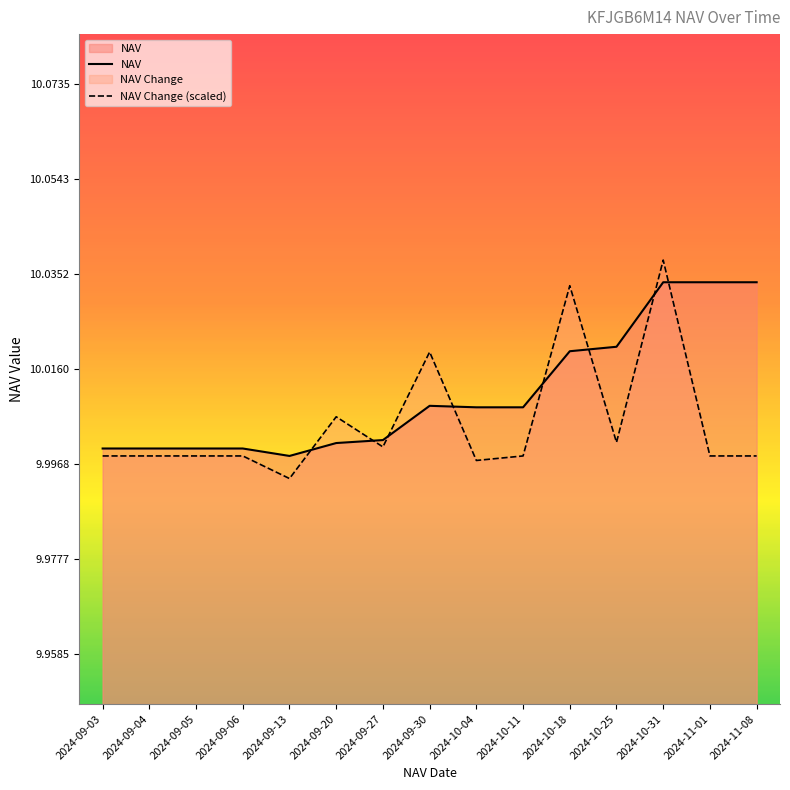

List the labels in order of NAV Change (scaled) value, smallest first.

2024-09-13, 2024-10-04, 2024-09-03, 2024-09-04, 2024-09-05, 2024-09-06, 2024-10-11, 2024-11-01, 2024-11-08, 2024-09-27, 2024-10-25, 2024-09-20, 2024-09-30, 2024-10-18, 2024-10-31